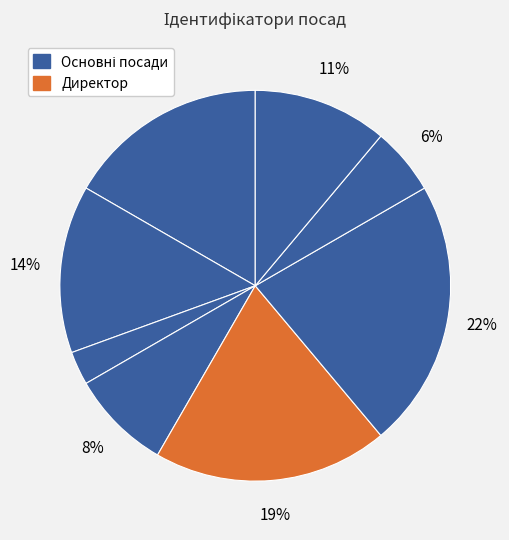

How many segments does this pie chart have?

8